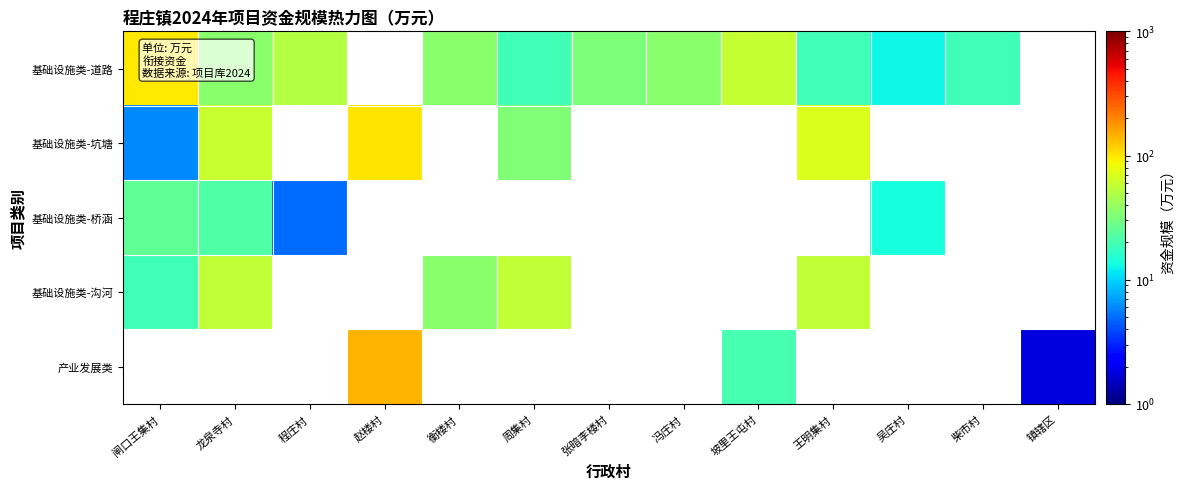

Between 衡楼村 and 吴庄村, which is larger?

衡楼村